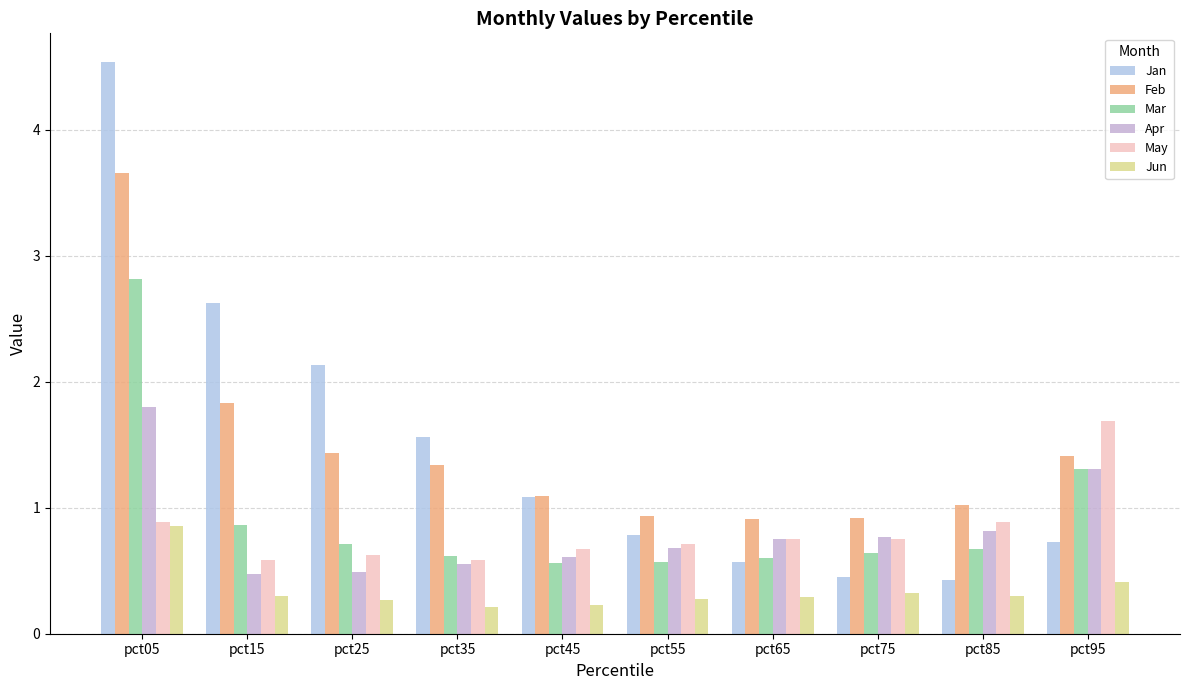

Reading right to left, transcribe all the data shown in this chart.

Jan: 0.7	0.4	0.5	0.6	0.8	1.1	1.6	2.1	2.6	4.5
Feb: 1.4	1.0	0.9	0.9	0.9	1.1	1.3	1.4	1.8	3.7
Mar: 1.3	0.7	0.6	0.6	0.6	0.6	0.6	0.7	0.9	2.8
Apr: 1.3	0.8	0.8	0.8	0.7	0.6	0.6	0.5	0.5	1.8
May: 1.7	0.9	0.8	0.8	0.7	0.7	0.6	0.6	0.6	0.9
Jun: 0.4	0.3	0.3	0.3	0.3	0.2	0.2	0.3	0.3	0.9